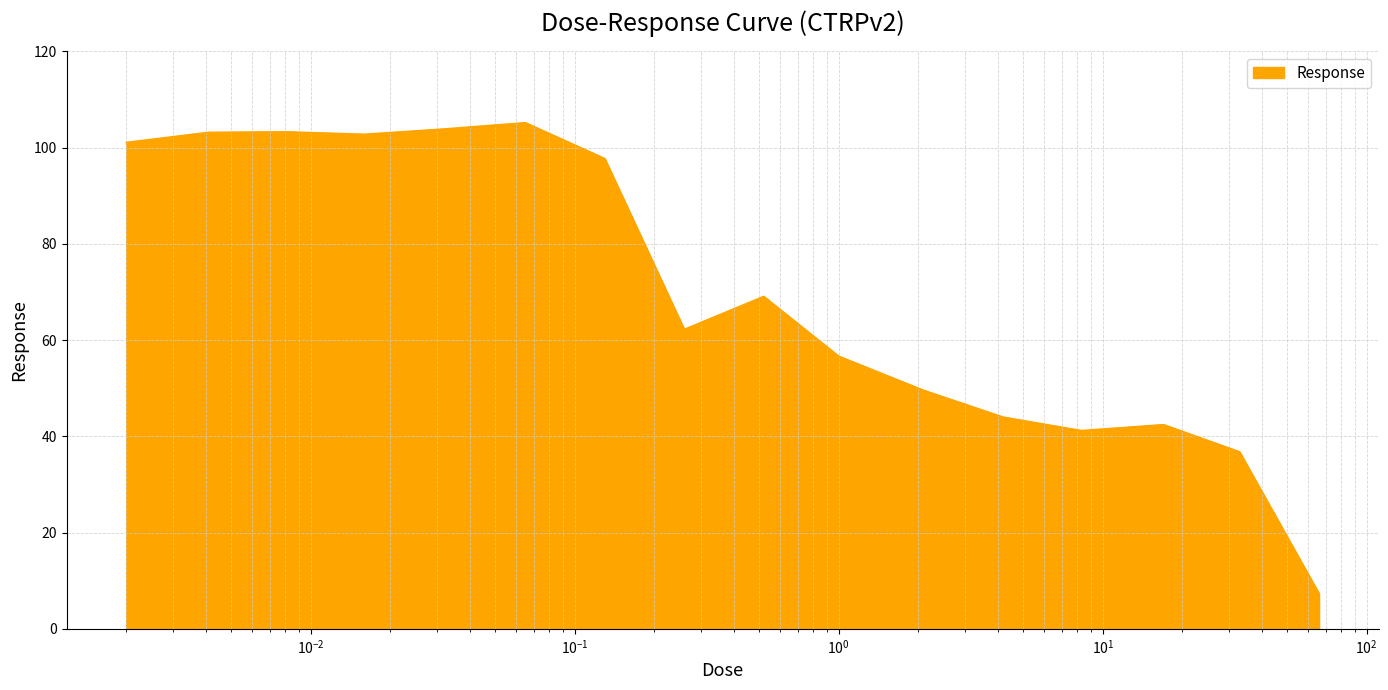

What is the smallest value displayed?

7.3